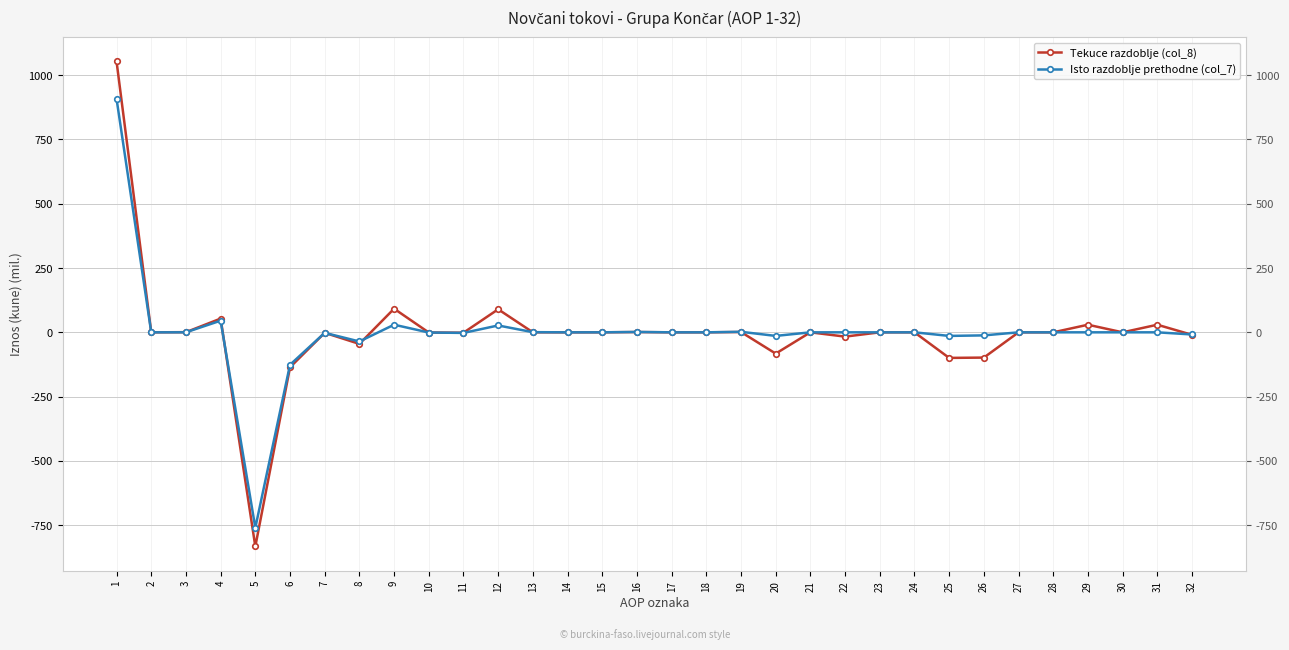

Count the number of data series in this chart.

2